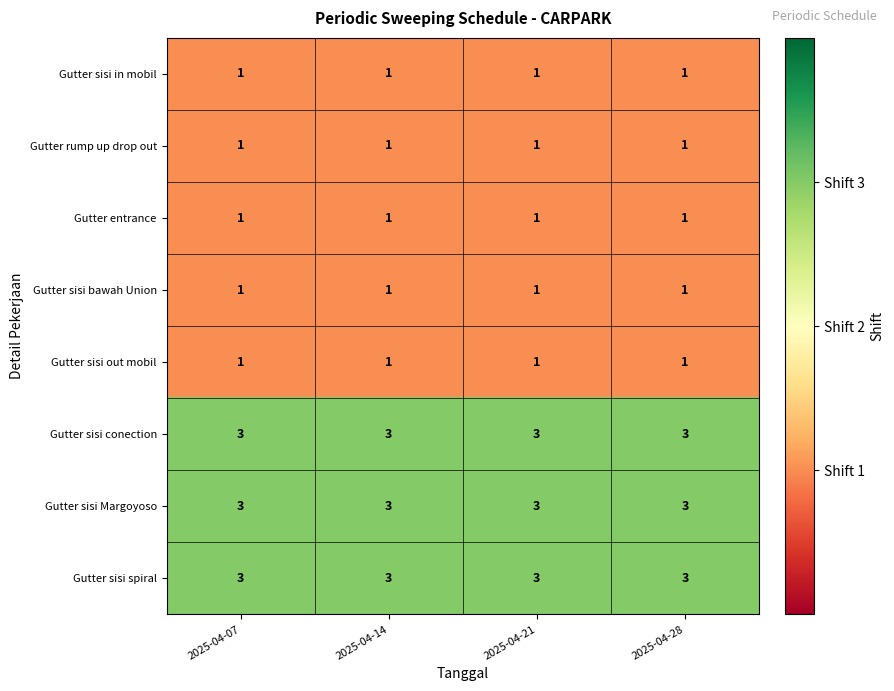

What is the maximum value for Gutter sisi conection?

3